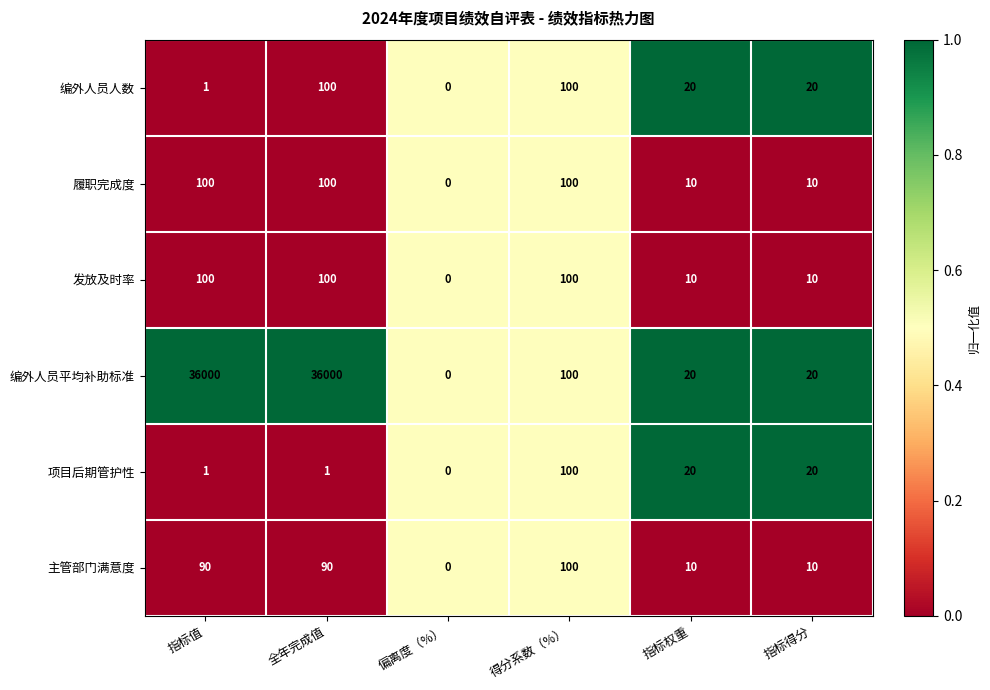

What is the average value of the 编外人员平均补助标准 series?

12023